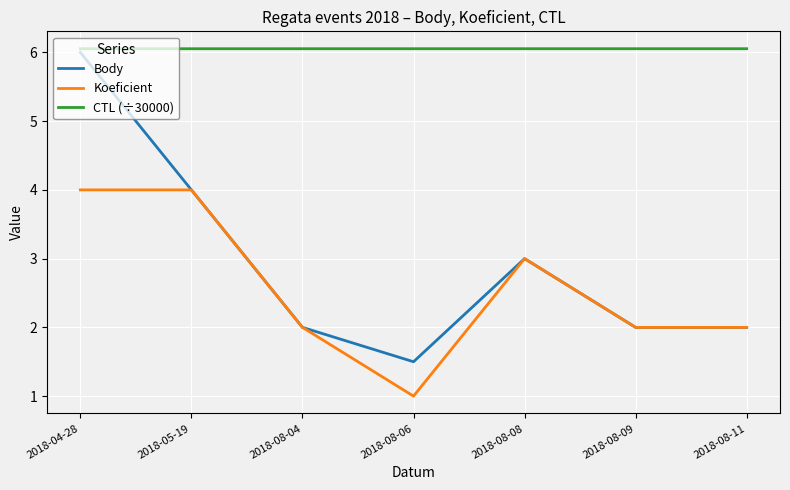

What position from the left is 2018-08-06?

4